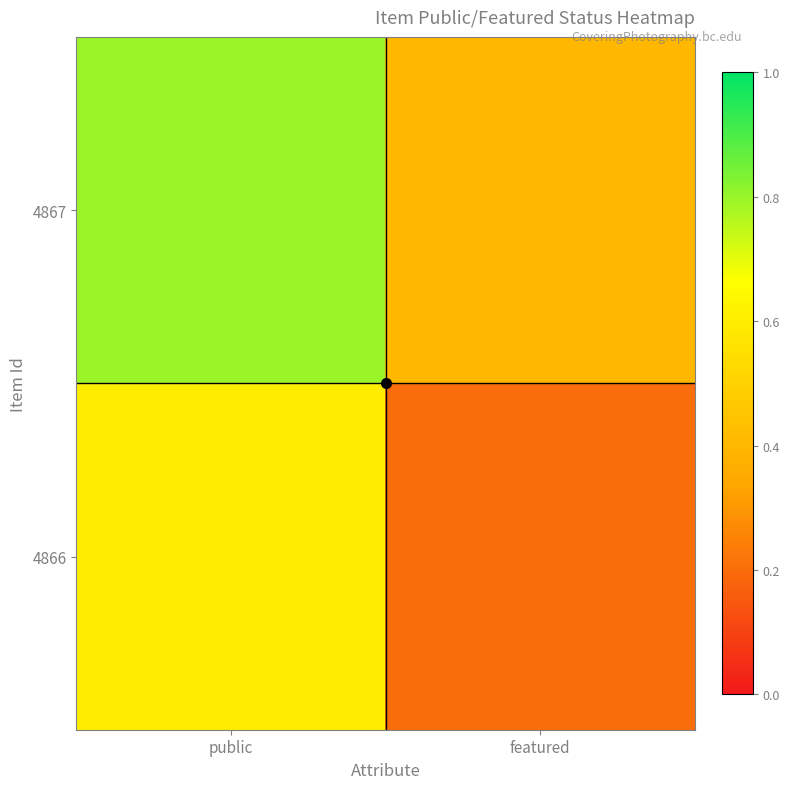

Rank the series at public from lowest to highest value.

4866, 4867